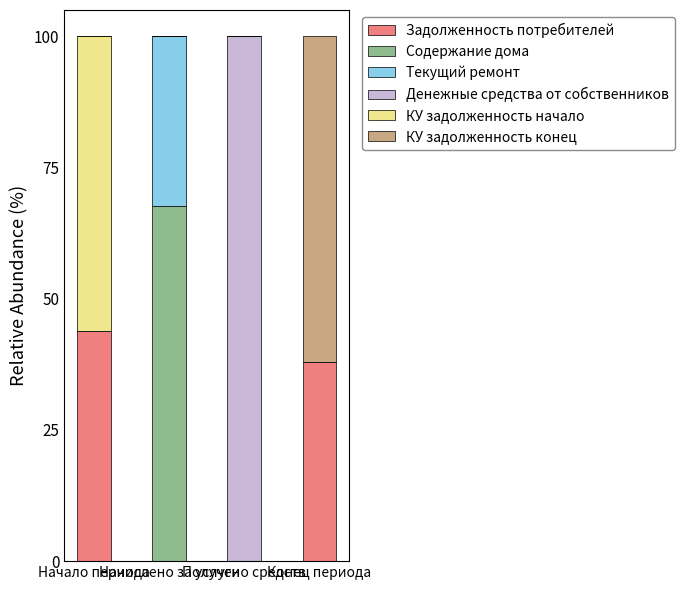

What is the highest value of the Задолженность потребителей series?

43.8